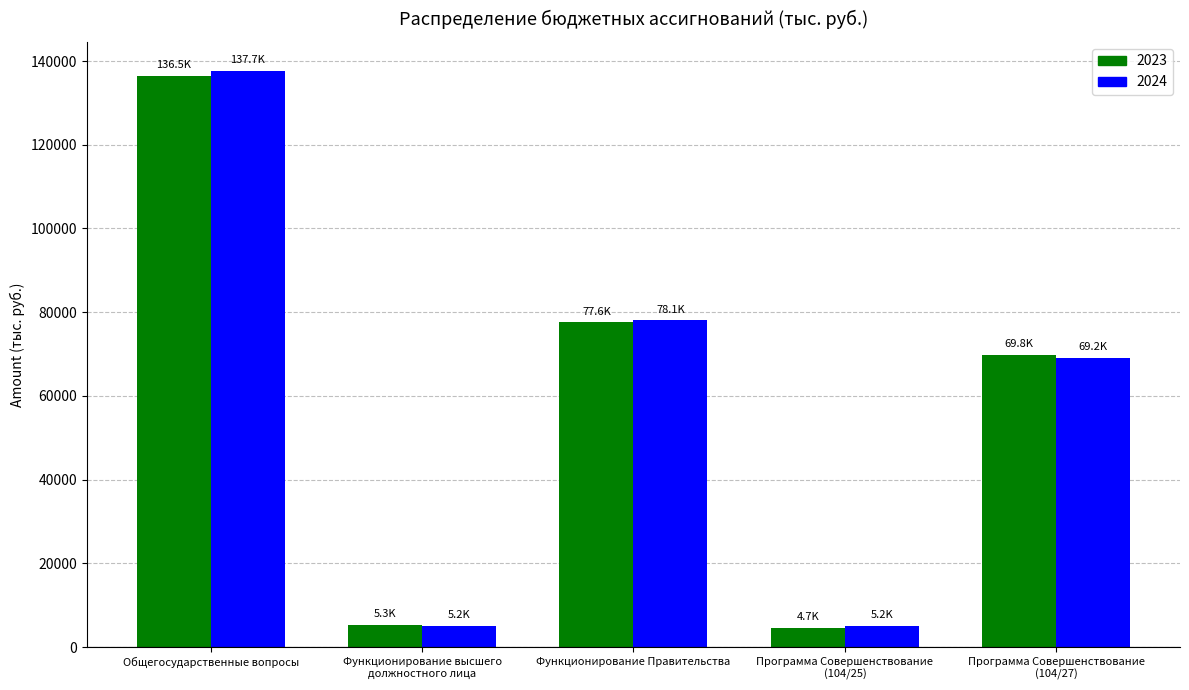

At which label does 2023 reach its peak?

Общегосударственные вопросы